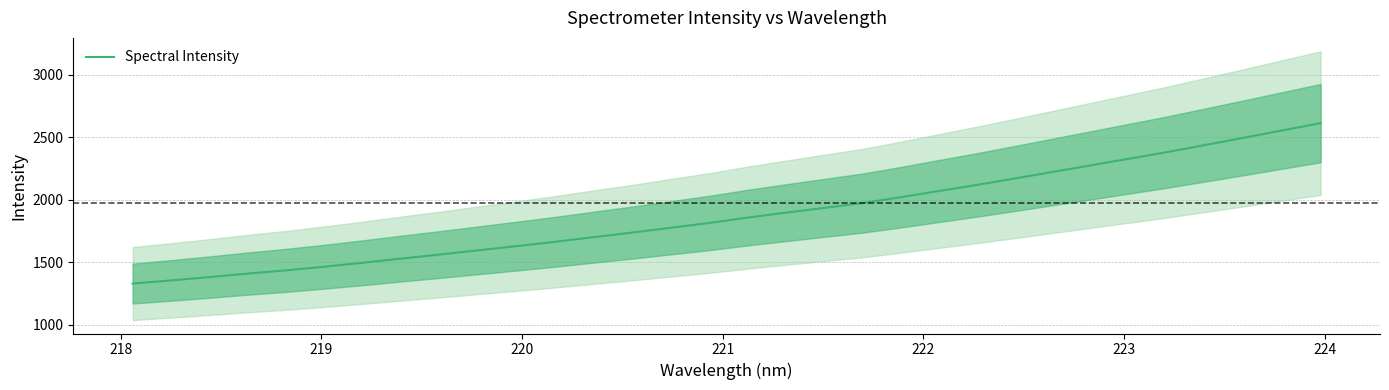

What is the average value?

1880.0